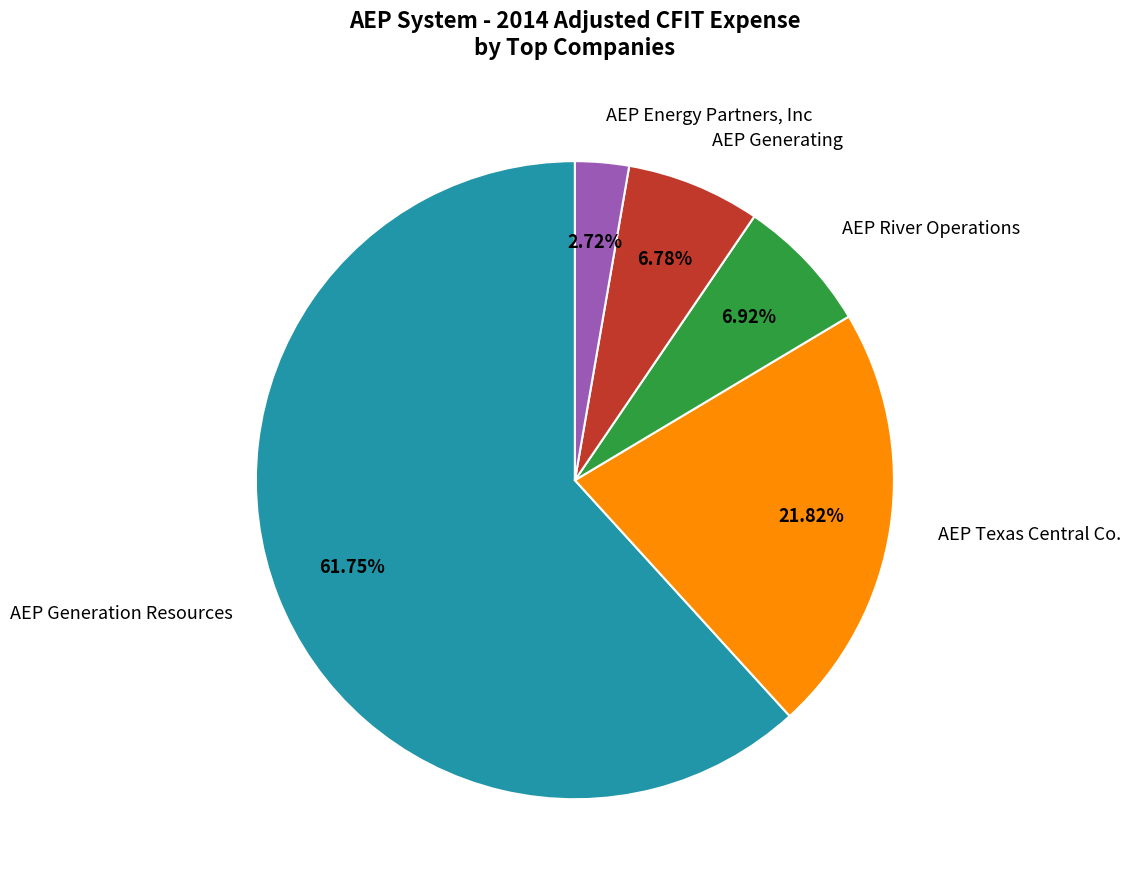

To the nearest percent, what percentage of the pie is AEP Energy Partners, Inc?

3%